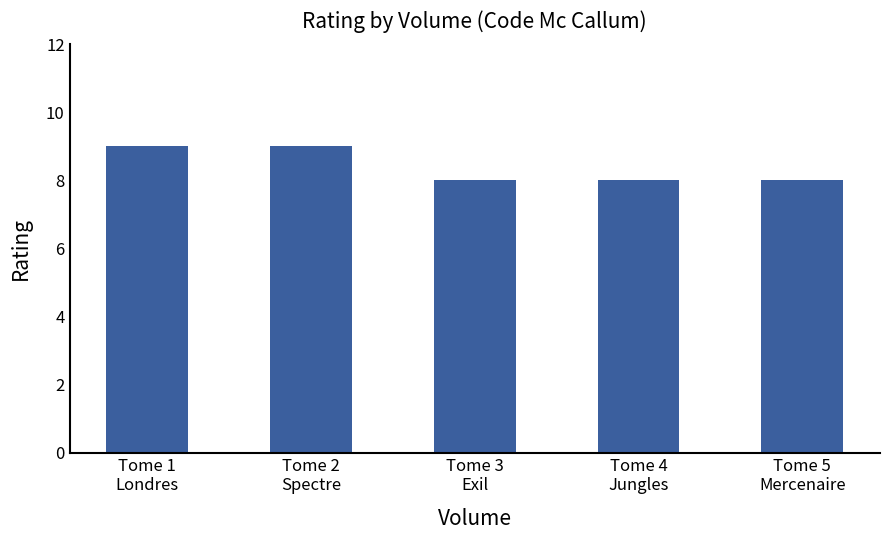

What position from the right is Tome 4
Jungles?

2